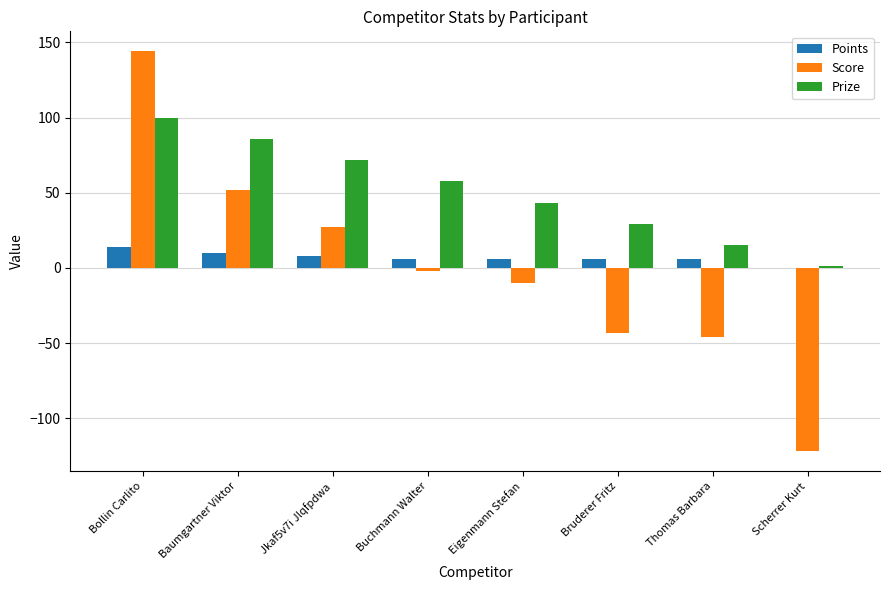

At which category is the sum across all series the highest?

Bollin Carlito